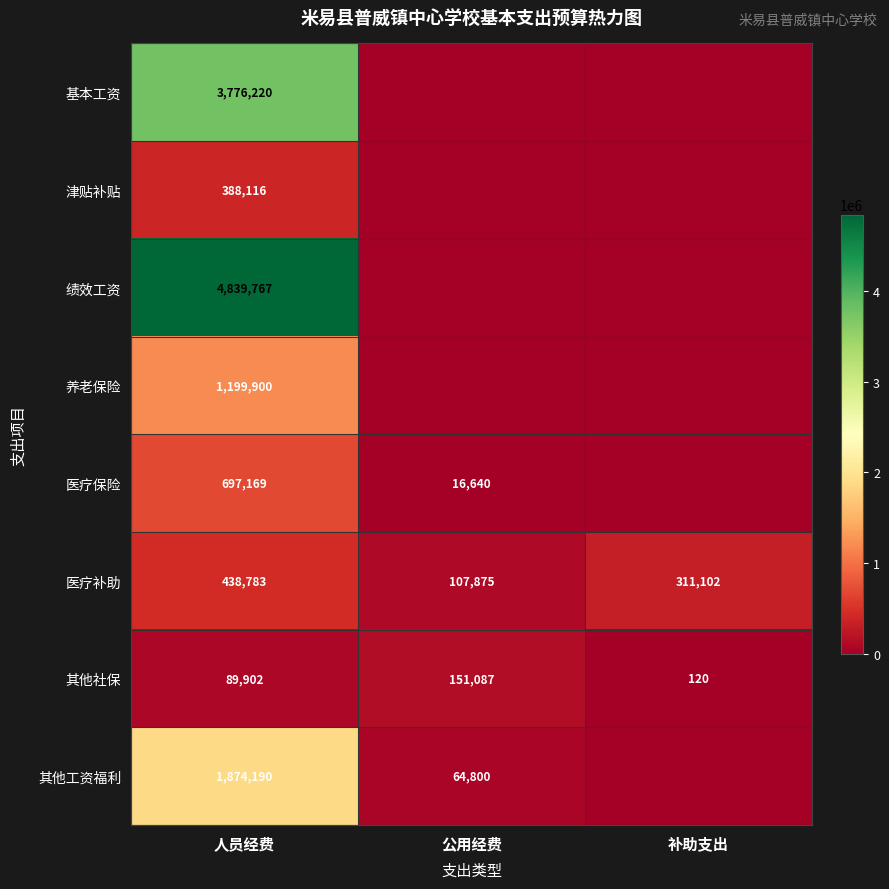

Rank the categories by 医疗补助 value from lowest to highest.

公用经费, 补助支出, 人员经费